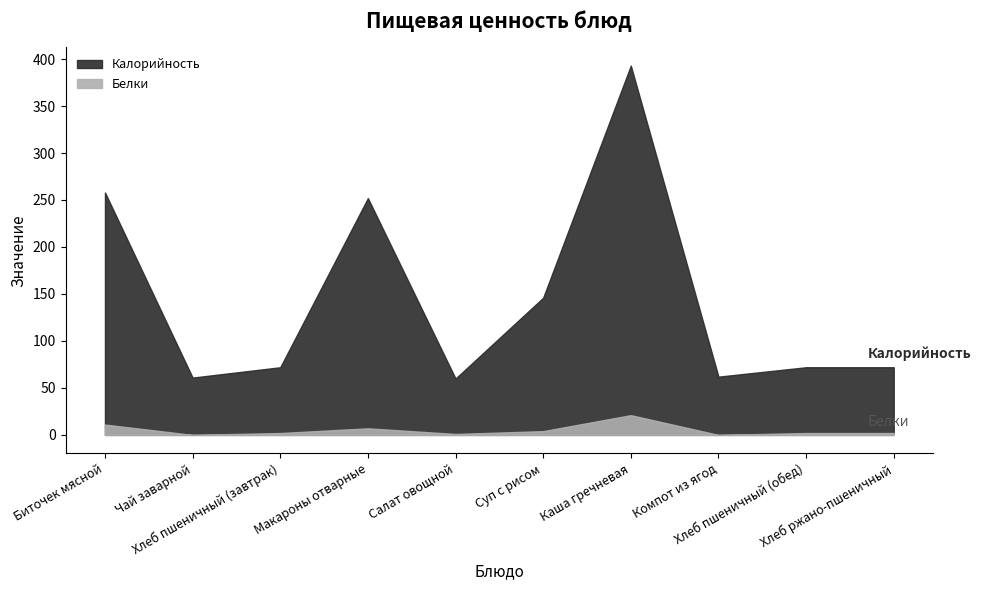

Which category has the highest value across all series?

Каша гречневая